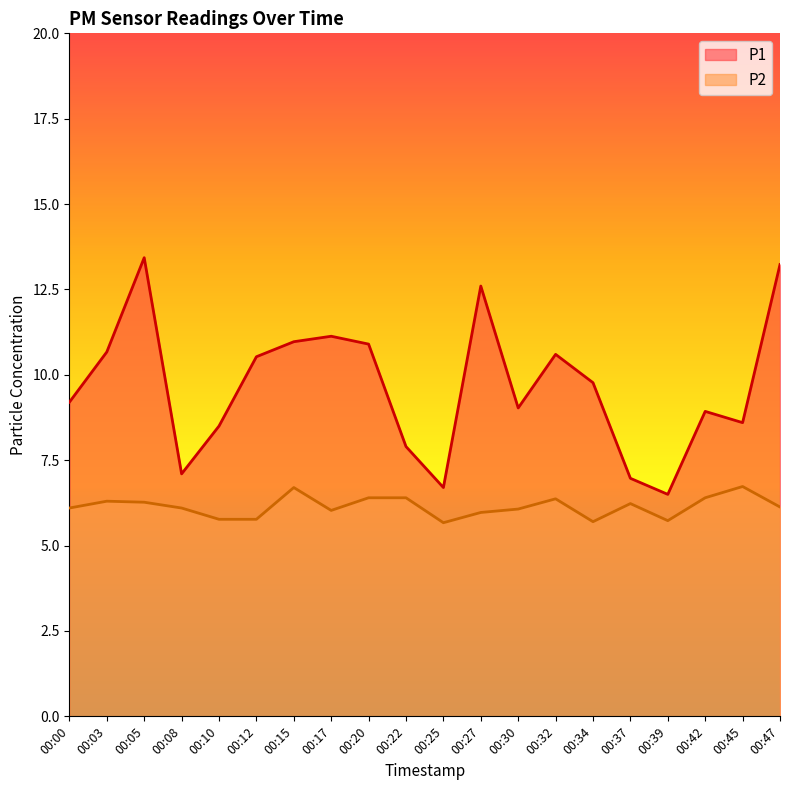

What is the difference between the second highest and minimum values in the P1 series?

6.7